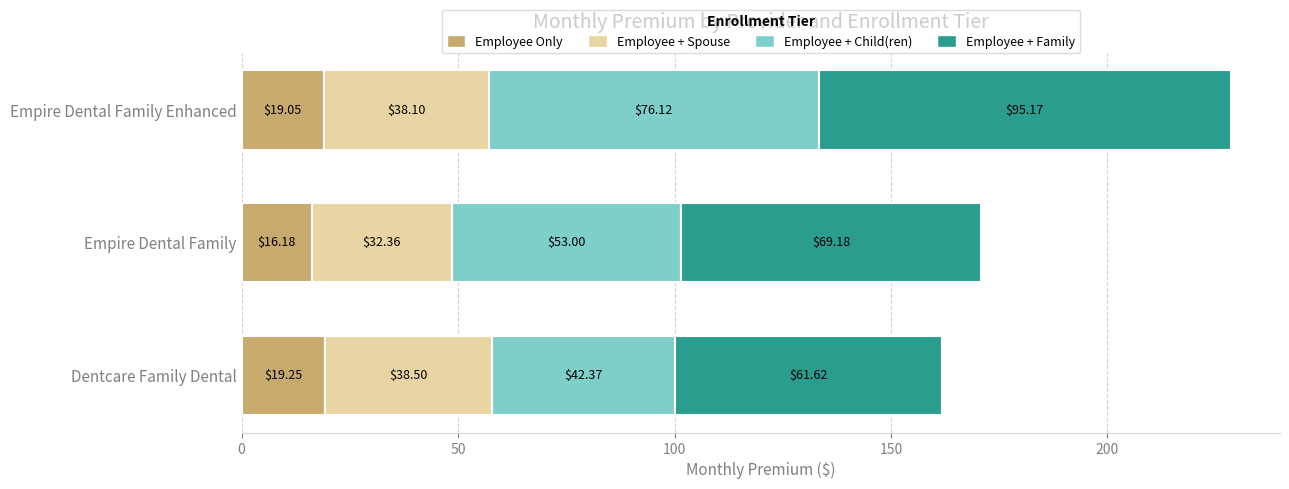

At which category is the sum across all series the highest?

Empire Dental Family Enhanced